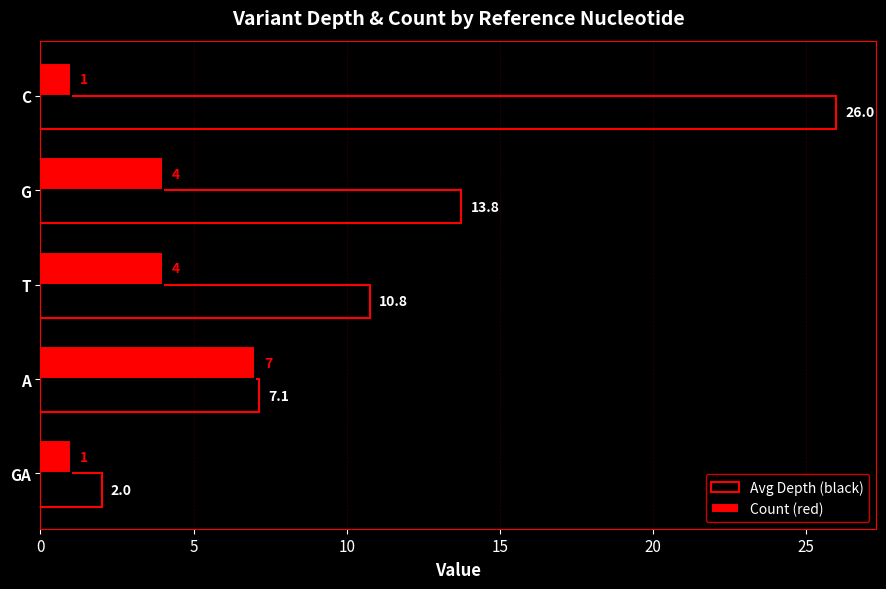

Which category has the highest value across all series?

C